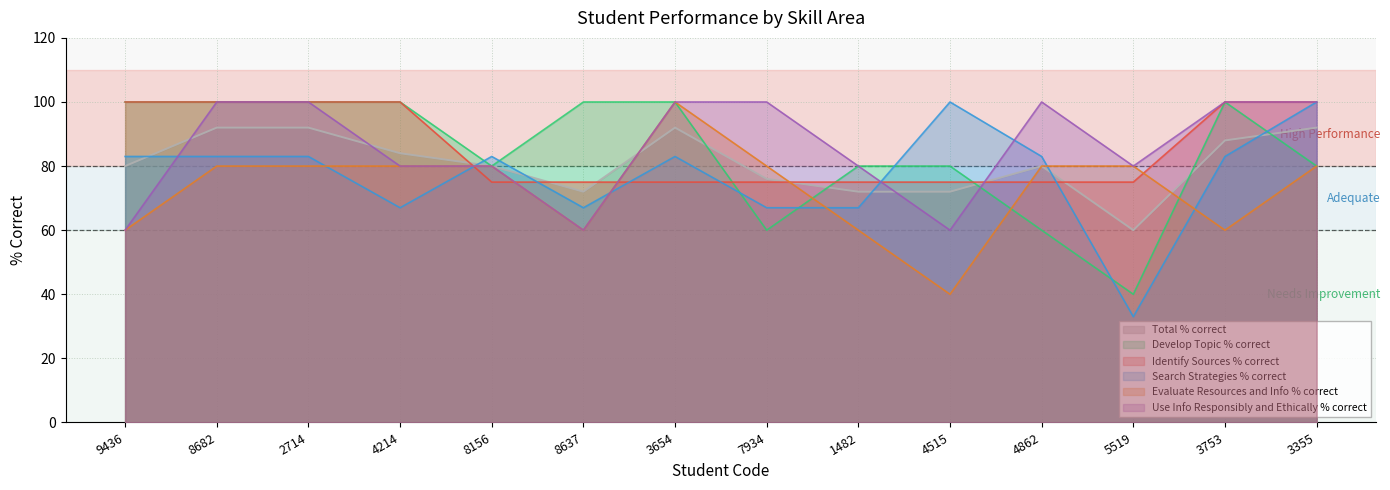

Is it true that Search Strategies % correct equals 107 at 7934?

False